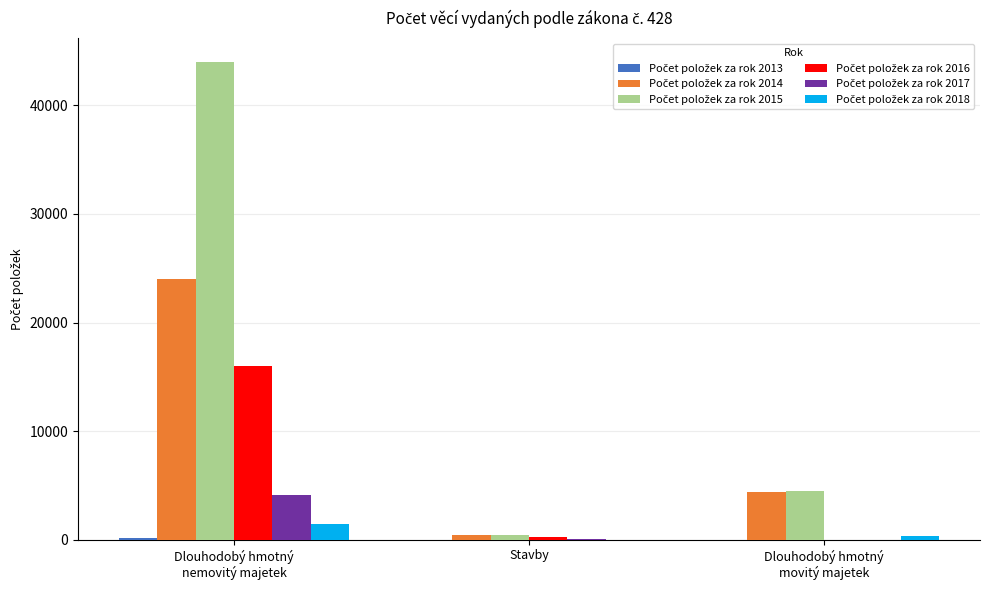

What is the greatest value displayed?

43983